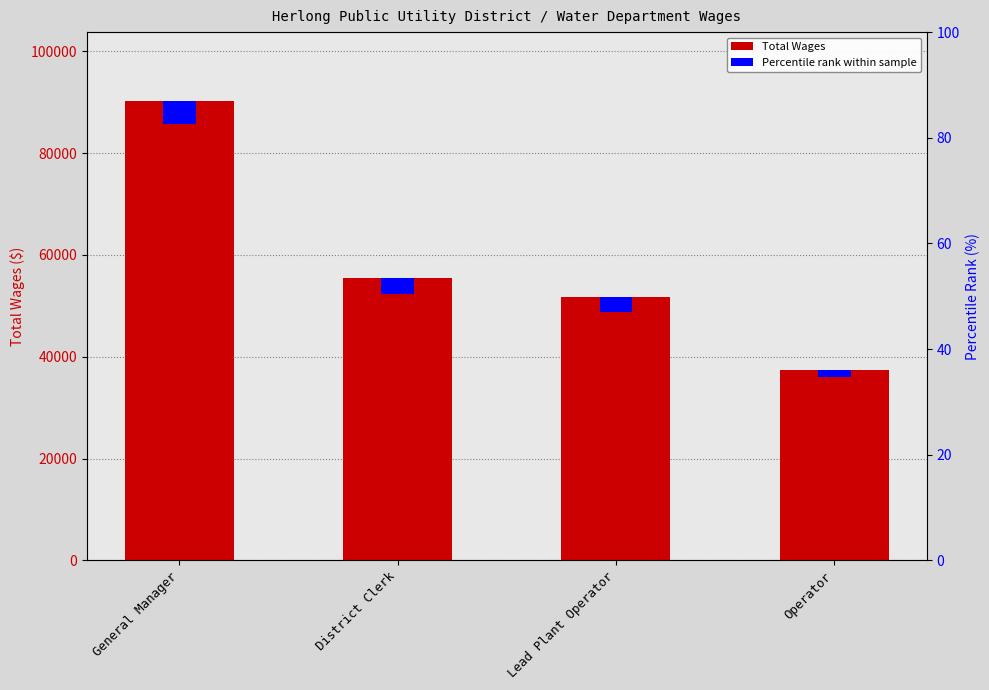

What is the difference between the maximum and minimum values?

52879